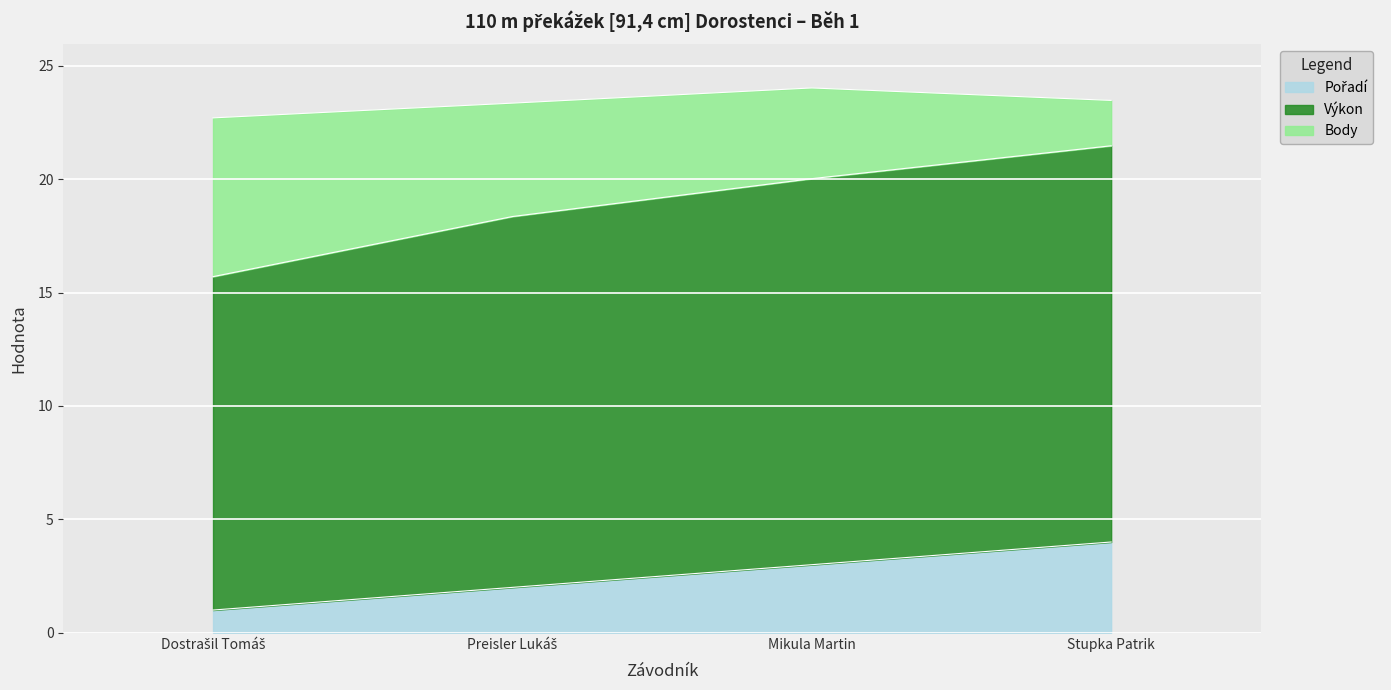

Is the value of Výkon at Stupka Patrik greater than the value of Pořadí at Dostrašil Tomáš?

Yes